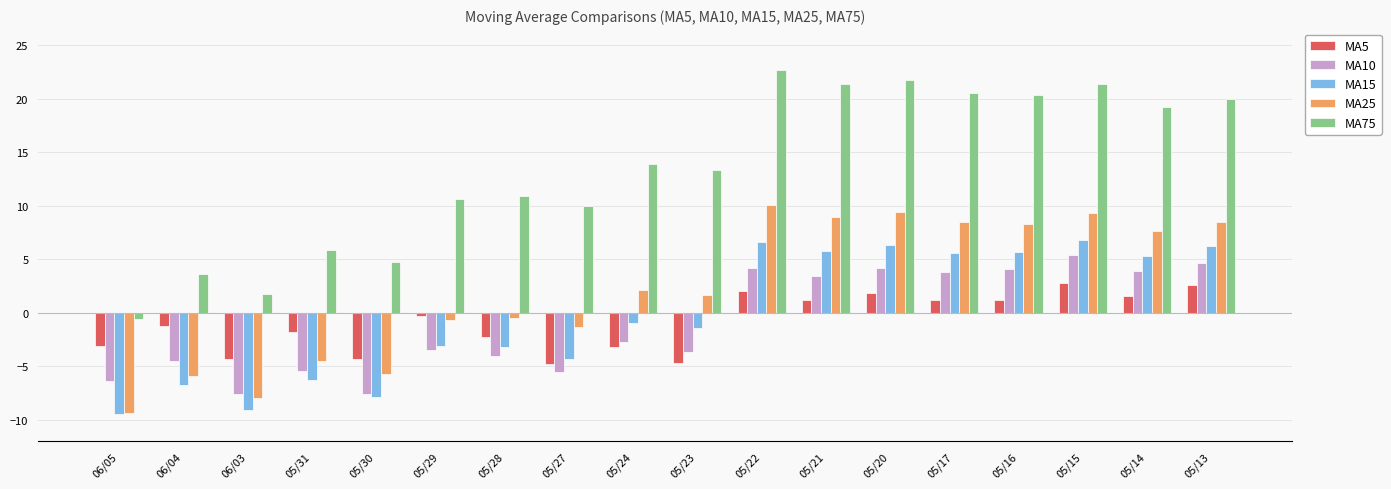

Which category has the highest value across all series?

05/22